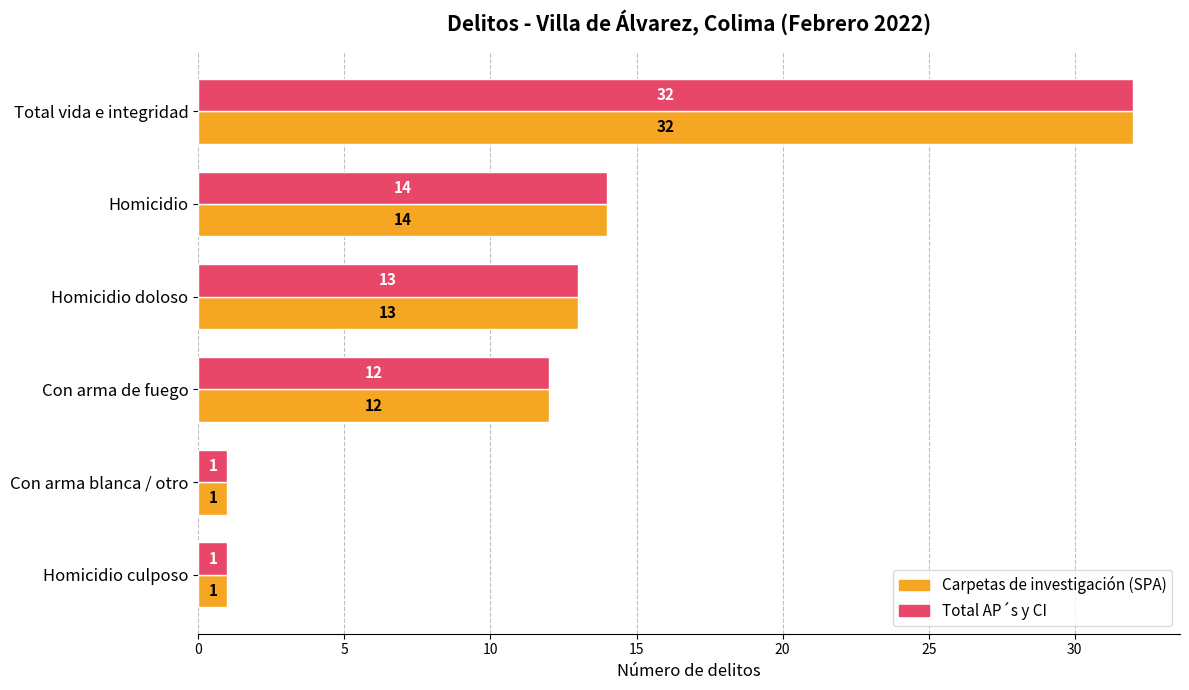

What is the total value across all series at Con arma de fuego?

24